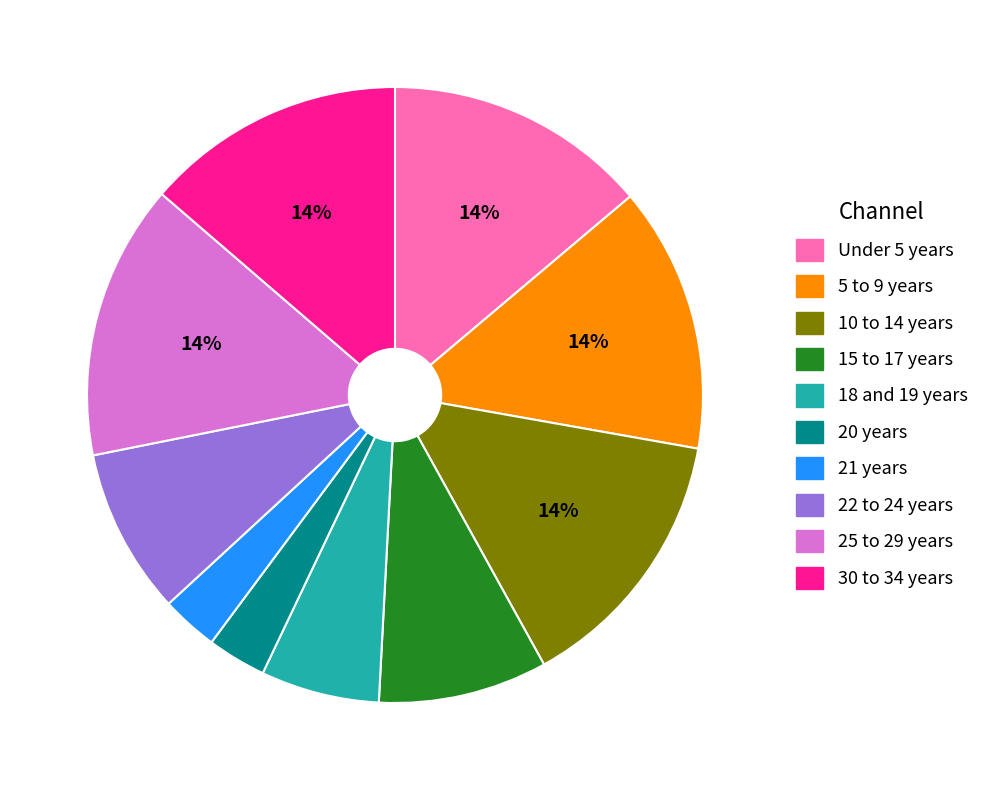

Do 15 to 17 years and 20 years together represent more than half of the pie?

No